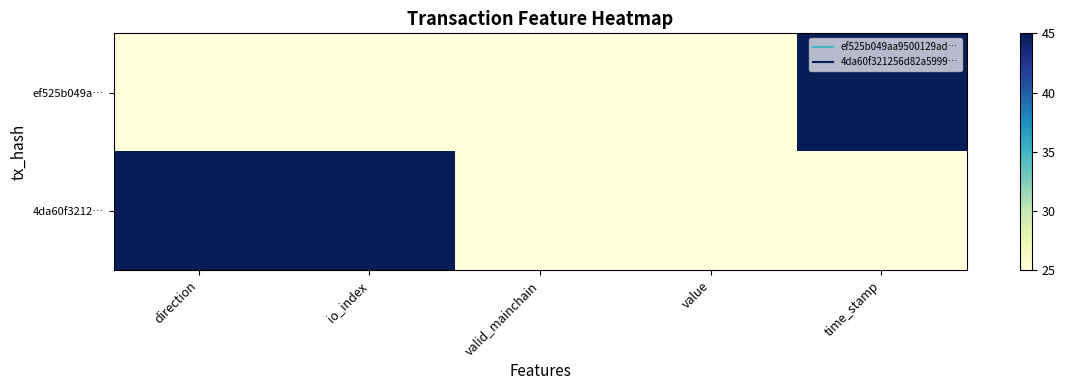

What is the smallest value displayed?

25